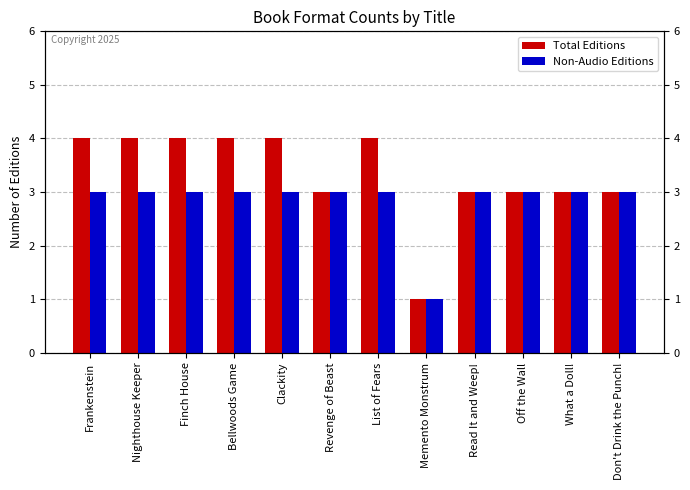

Reading left to right, extract all data points from this chart.

Total Editions: 4	4	4	4	4	3	4	1	3	3	3	3
Non-Audio Editions: 3	3	3	3	3	3	3	1	3	3	3	3